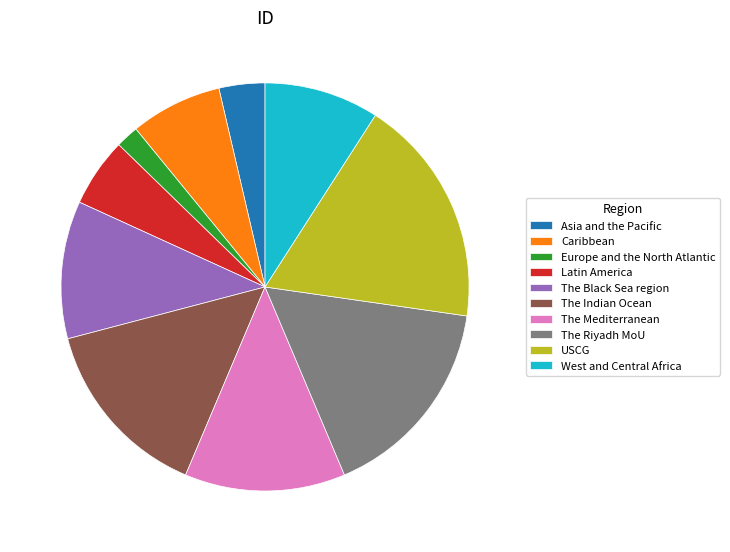

Is it true that The Black Sea region is 11% of the pie?

True